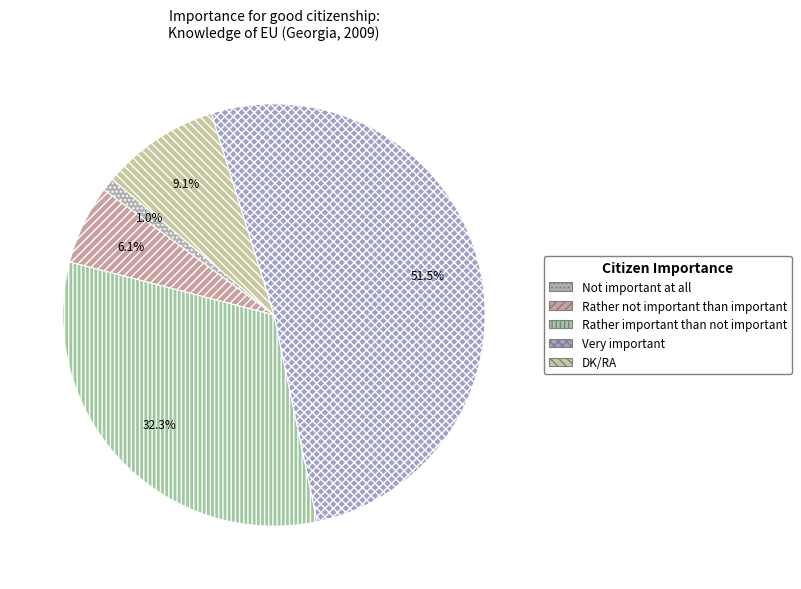

Which slice represents more than half of the pie?

Very important